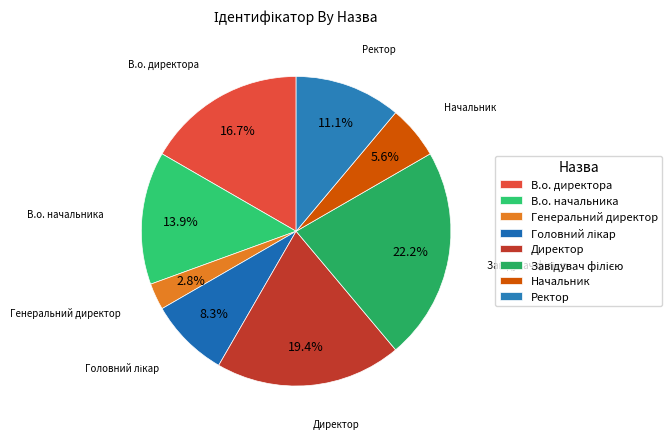

Is the sum of Ректор and Генеральний директор greater than half?

No